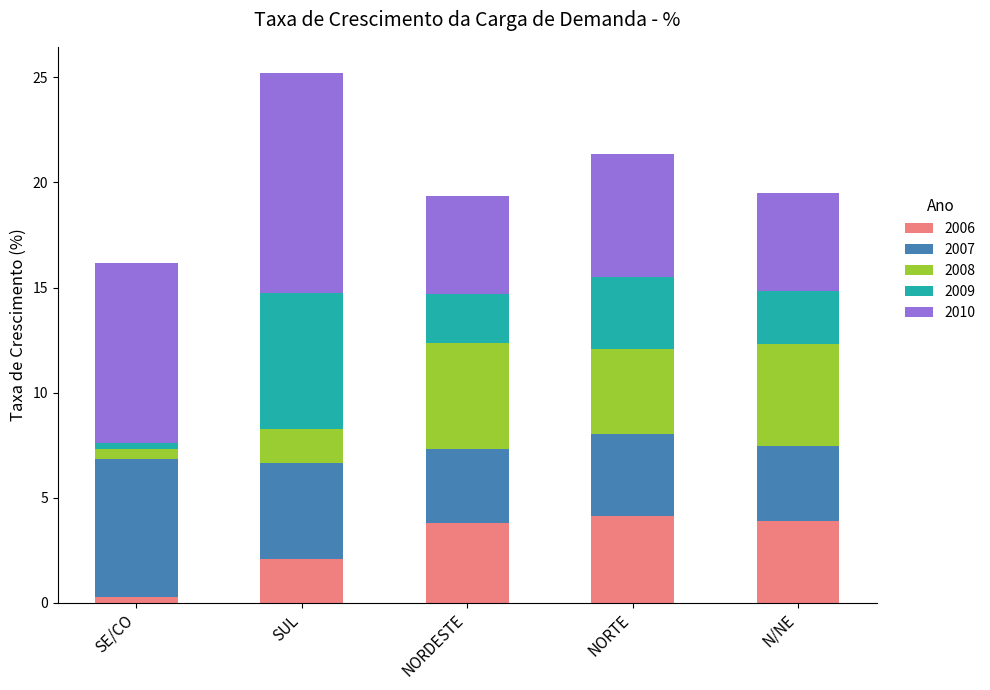

At which category is the sum across all series the highest?

SUL